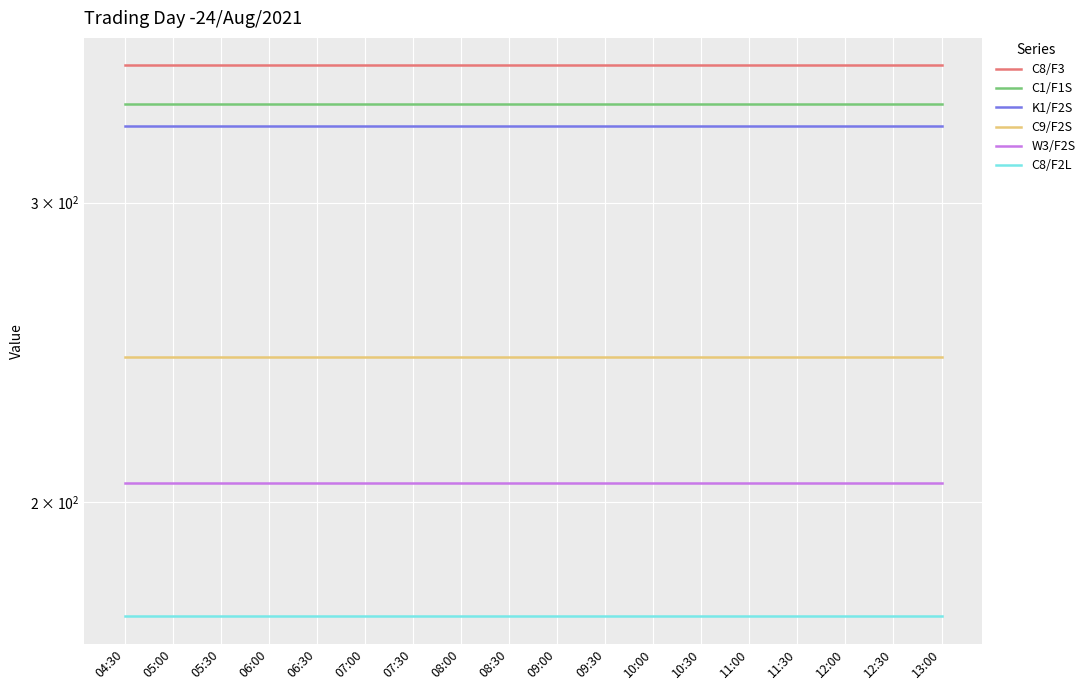

How many lines are shown in the chart?

6